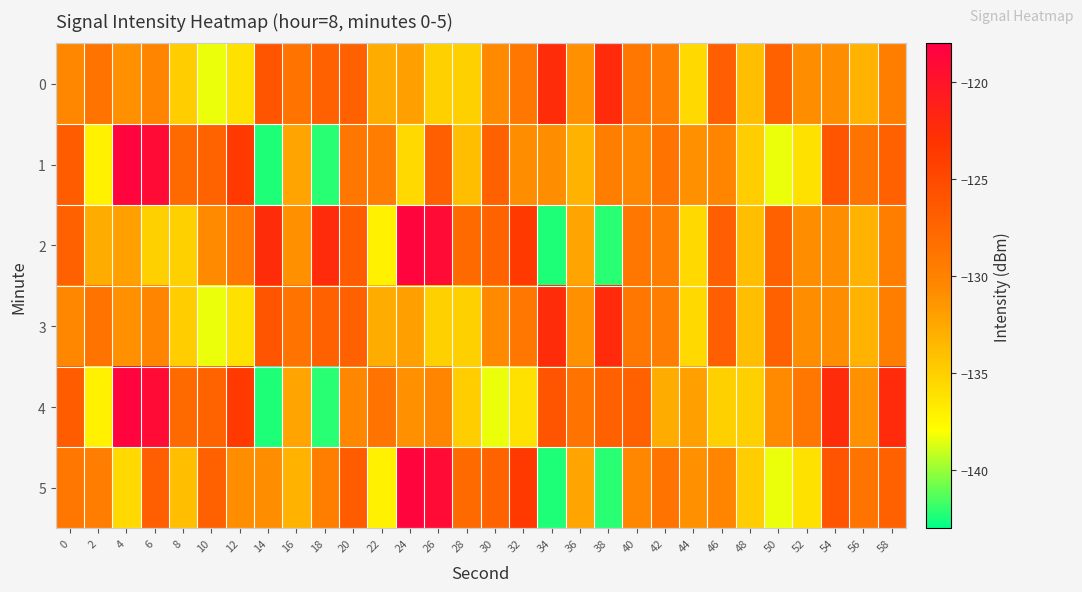

At which category is the sum across all series the highest?

6